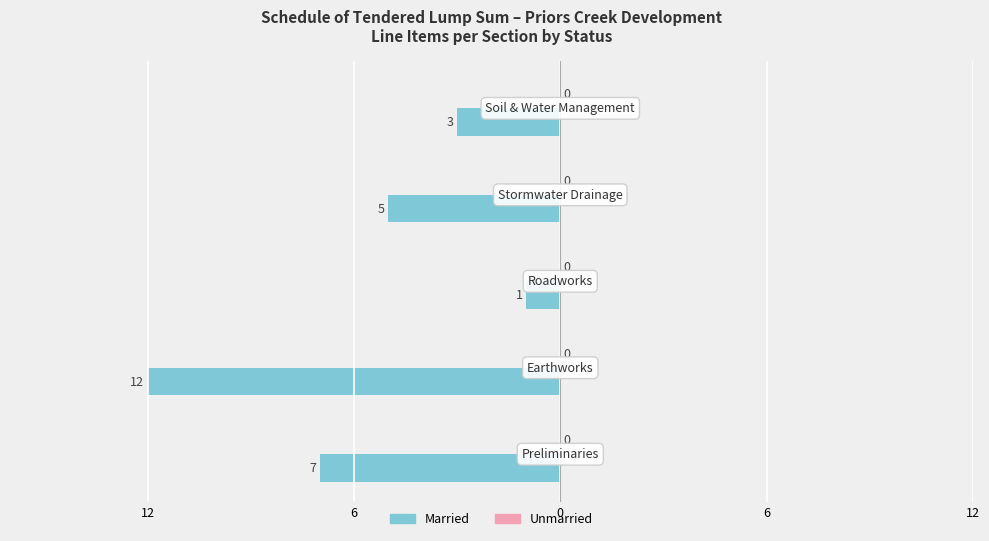

Are the bars horizontal?

Yes